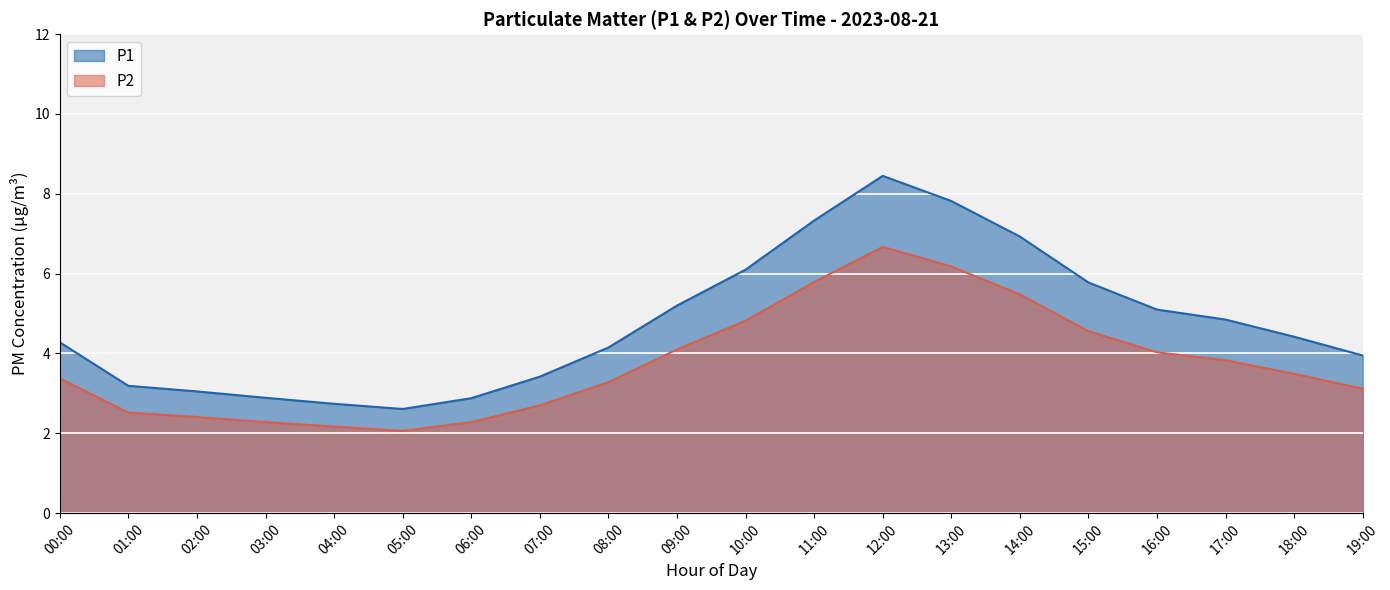

Reading right to left, extract all data points from this chart.

P1: 4.0	4.4	4.8	5.1	5.8	6.9	7.8	8.4	7.3	6.1	5.2	4.2	3.4	2.9	2.6	2.7	2.9	3.0	3.2	4.3
P2: 3.1	3.5	3.8	4.0	4.6	5.5	6.2	6.7	5.8	4.8	4.1	3.3	2.7	2.3	2.1	2.2	2.3	2.4	2.5	3.4